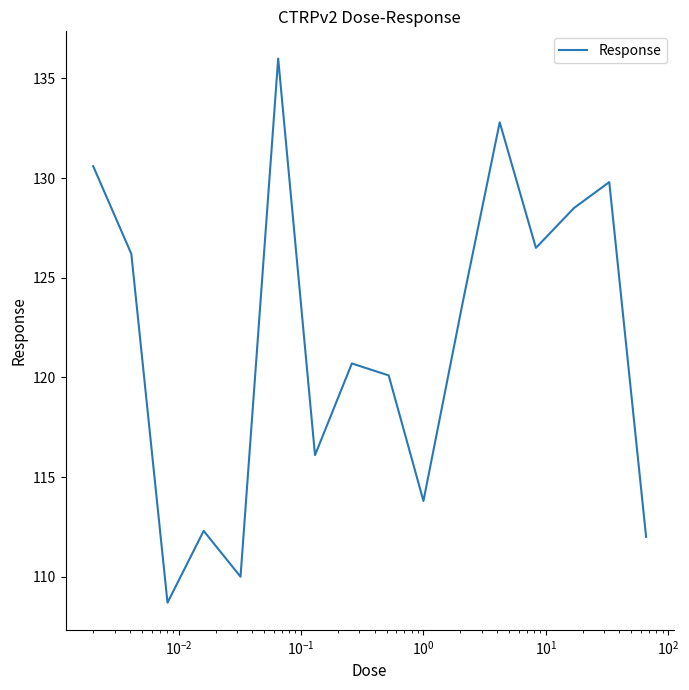

How many lines are shown in the chart?

1